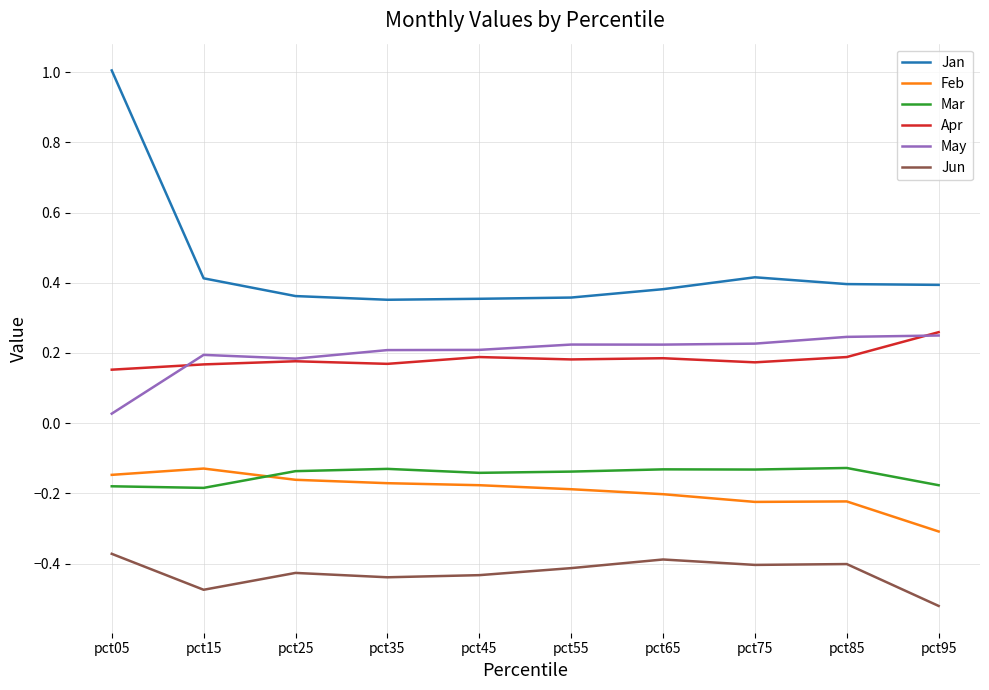

Rank the series at pct65 from highest to lowest value.

Jan, May, Apr, Mar, Feb, Jun